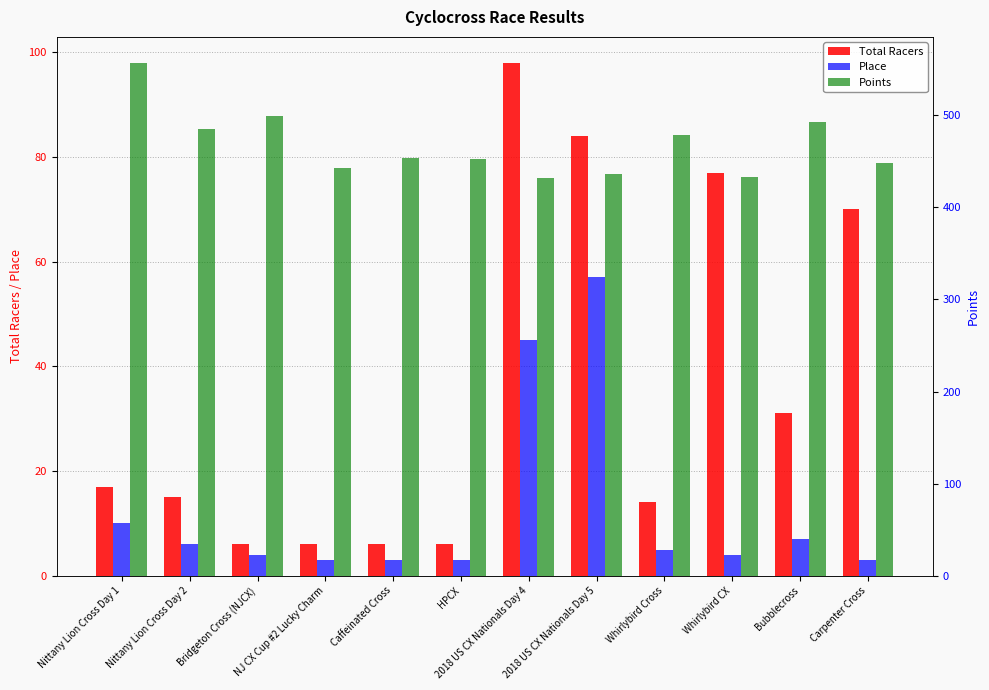

The Place series shows 3.1 at Nittany Lion Cross Day 2. True or false?

False